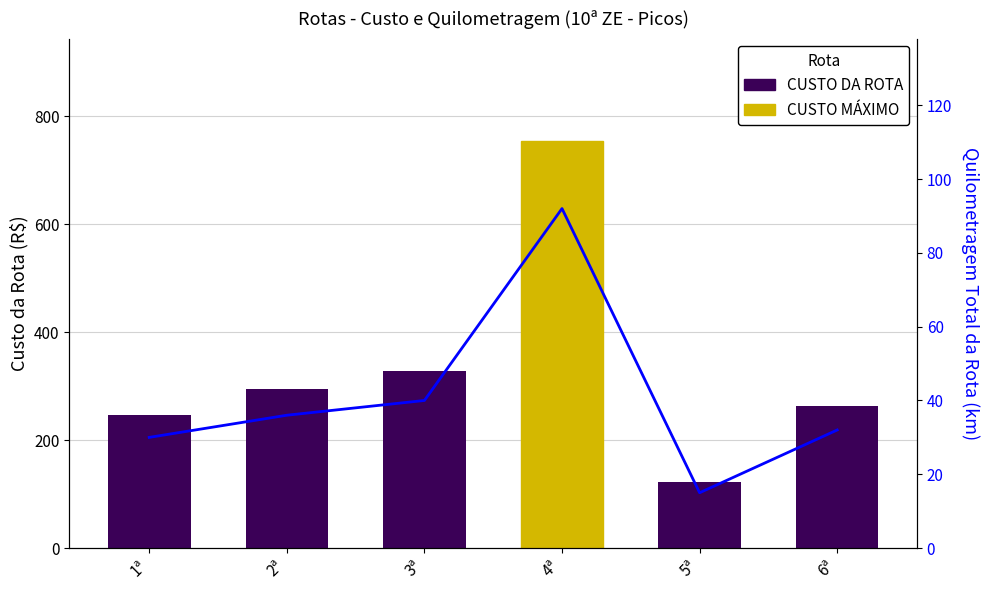

Is it true that CUSTO DA ROTA equals 402.0 at 2ª?

False